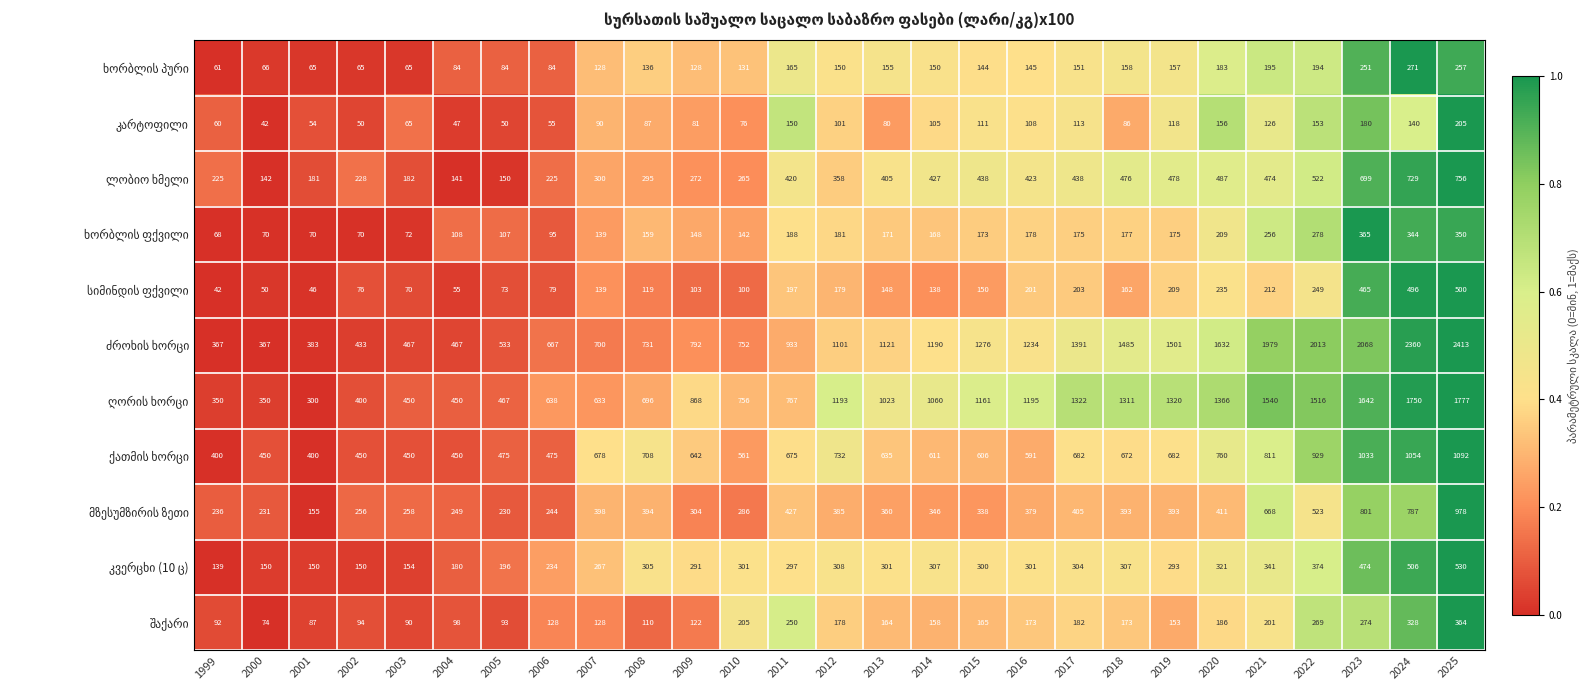

What is the smallest value displayed?

42